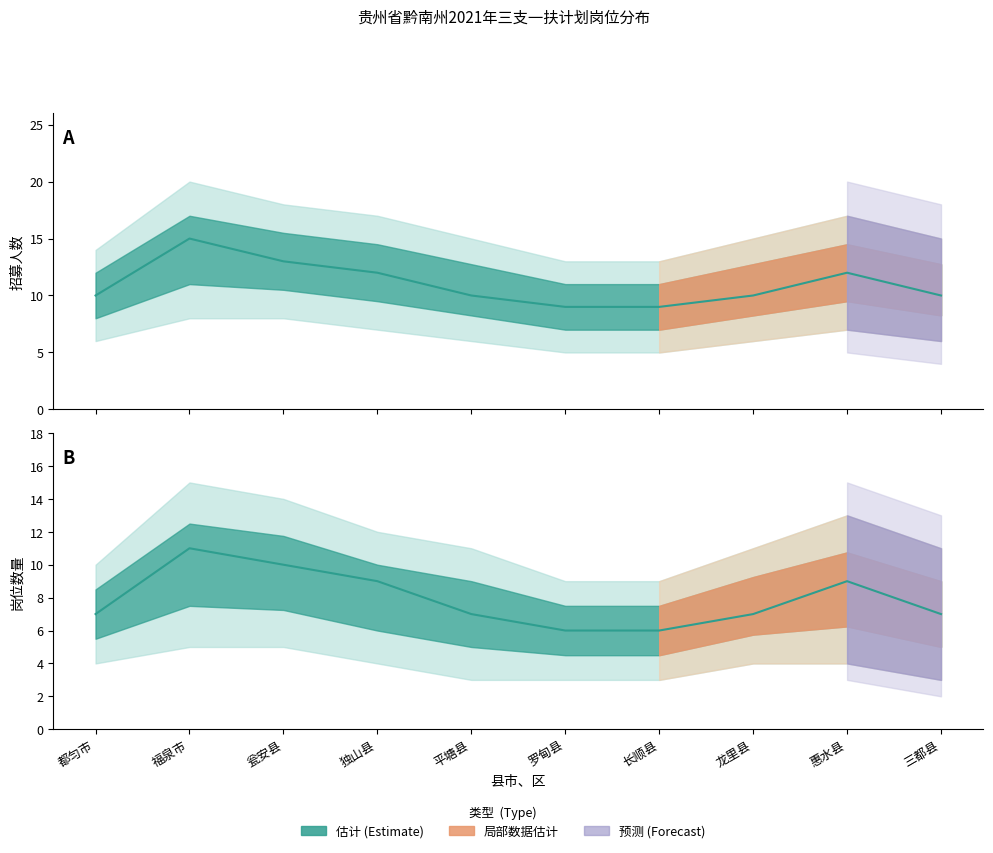

Reading right to left, what are all the values shown in this chart?

招募人数_lower: 三都县=6	惠水县=7	龙里县=6	长顺县=5	罗甸县=5	平塘县=6	独山县=7	瓮安县=8	福泉市=8	都匀市=6
招募人数_mid: 三都县=10	惠水县=12	龙里县=10	长顺县=9	罗甸县=9	平塘县=10	独山县=12	瓮安县=13	福泉市=15	都匀市=10
招募人数_upper: 三都县=15	惠水县=17	龙里县=15	长顺县=13	罗甸县=13	平塘县=15	独山县=17	瓮安县=18	福泉市=20	都匀市=14
岗位数_lower: 三都县=3	惠水县=4	龙里县=4	长顺县=3	罗甸县=3	平塘县=3	独山县=4	瓮安县=5	福泉市=5	都匀市=4
岗位数_mid: 三都县=7	惠水县=9	龙里县=7	长顺县=6	罗甸县=6	平塘县=7	独山县=9	瓮安县=10	福泉市=11	都匀市=7
岗位数_upper: 三都县=11	惠水县=13	龙里县=11	长顺县=9	罗甸县=9	平塘县=11	独山县=12	瓮安县=14	福泉市=15	都匀市=10